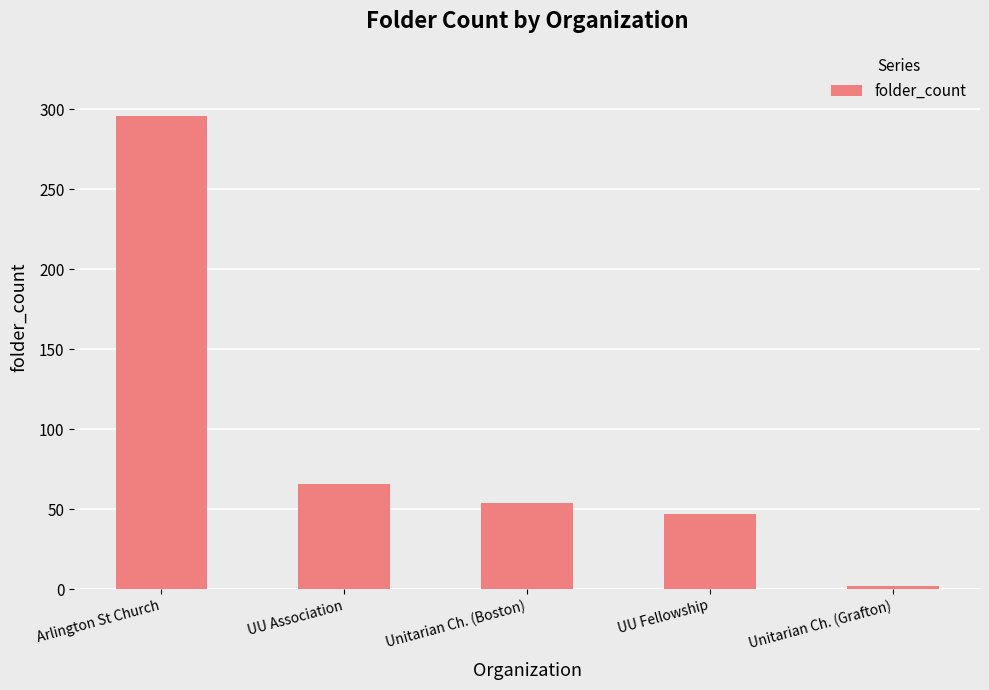

The value at Unitarian Ch. (Boston) is 93. True or false?

False